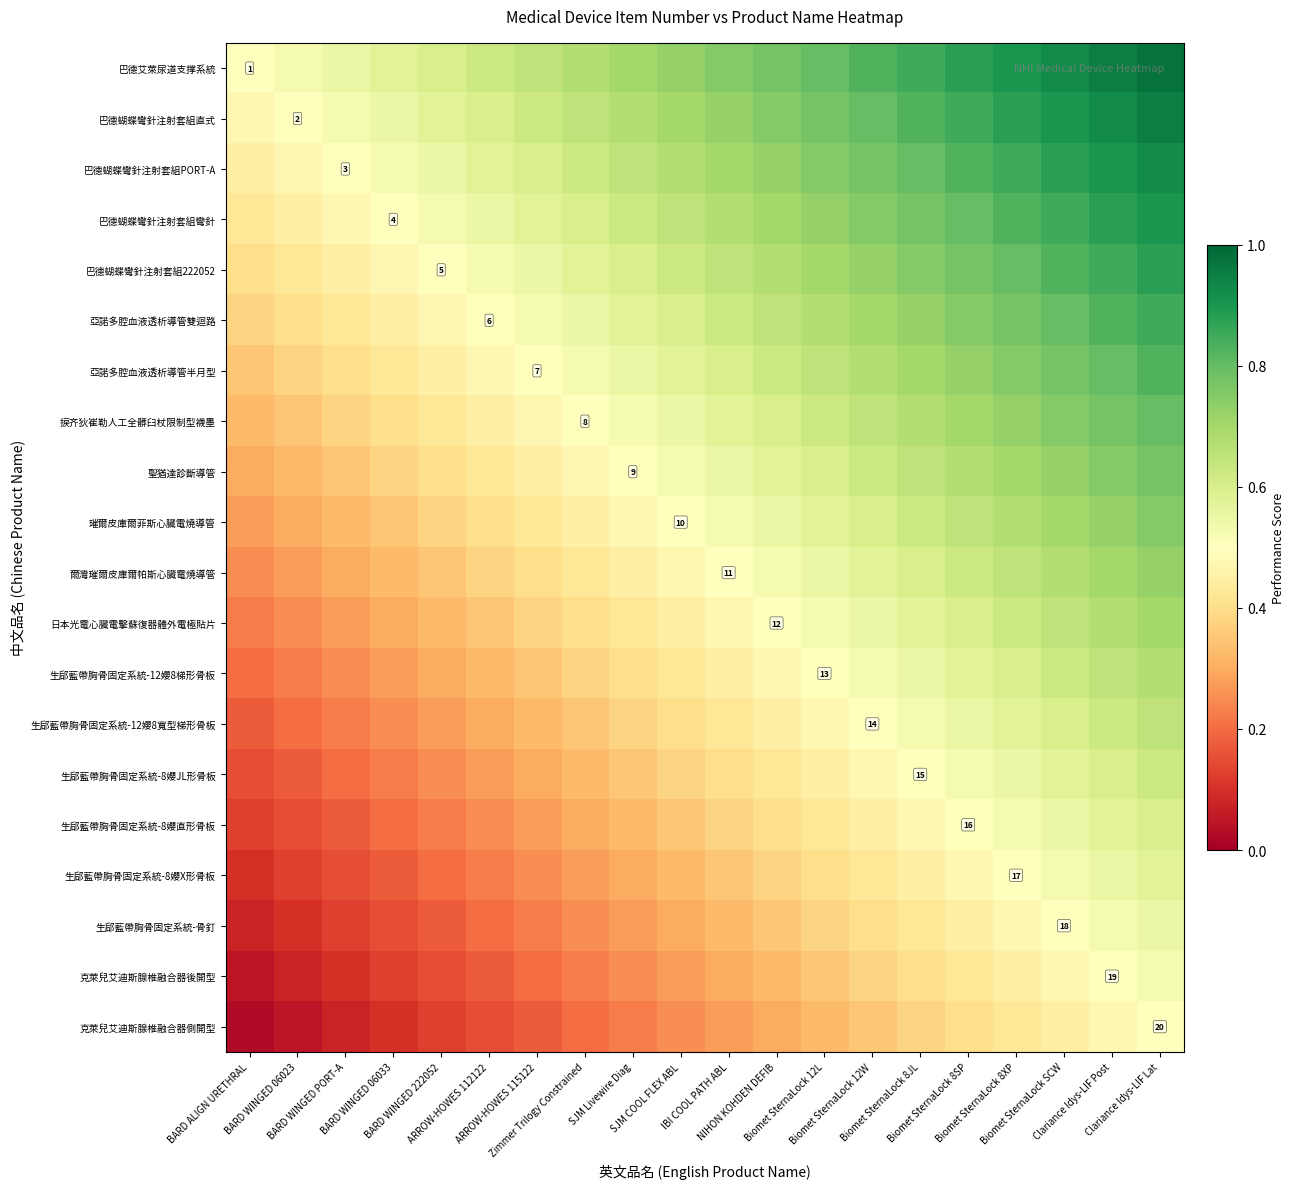

Rank the categories by 巴德蝴蝶彎針注射套組222052 value from highest to lowest.

Clariance Idys-LIF Lat, Clariance Idys-LIF Post, Biomet SternaLock SCW, Biomet SternaLock 8XP, Biomet SternaLock 8SP, Biomet SternaLock 8JL, Biomet SternaLock 12W, Biomet SternaLock 12L, NIHON KOHDEN DEFIB, IBI COOL PATH ABL, SJM COOL FLEX ABL, SJM Livewire Diag, Zimmer Trilogy Constrained, ARROW-HOWES 115122, ARROW-HOWES 112122, BARD WINGED 222052, BARD WINGED 06033, BARD WINGED PORT-A, BARD WINGED 06023, BARD ALIGN URETHRAL